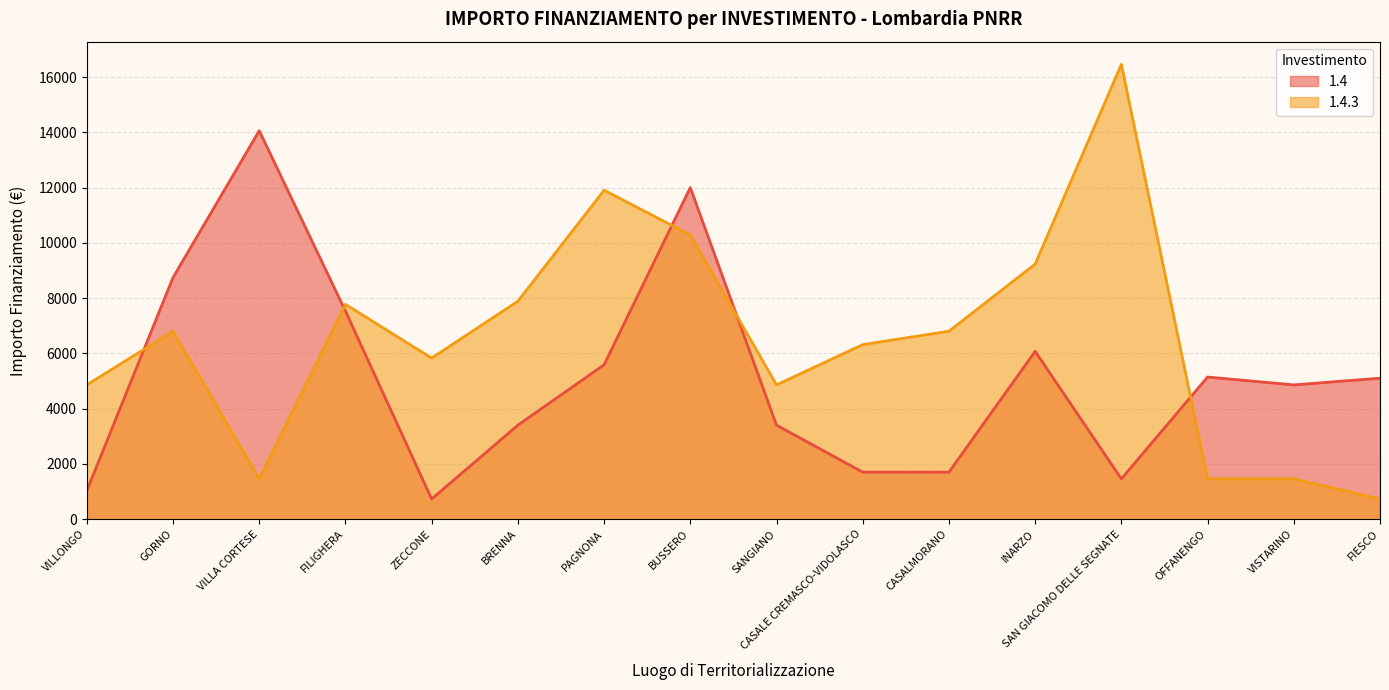

Rank the series by their maximum value, from highest to lowest.

1.4.3, 1.4